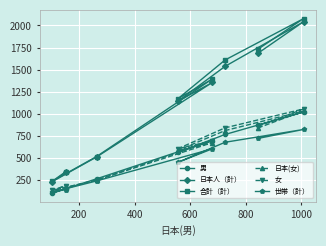

Which series has the largest range (max minus min)?

合計（計）